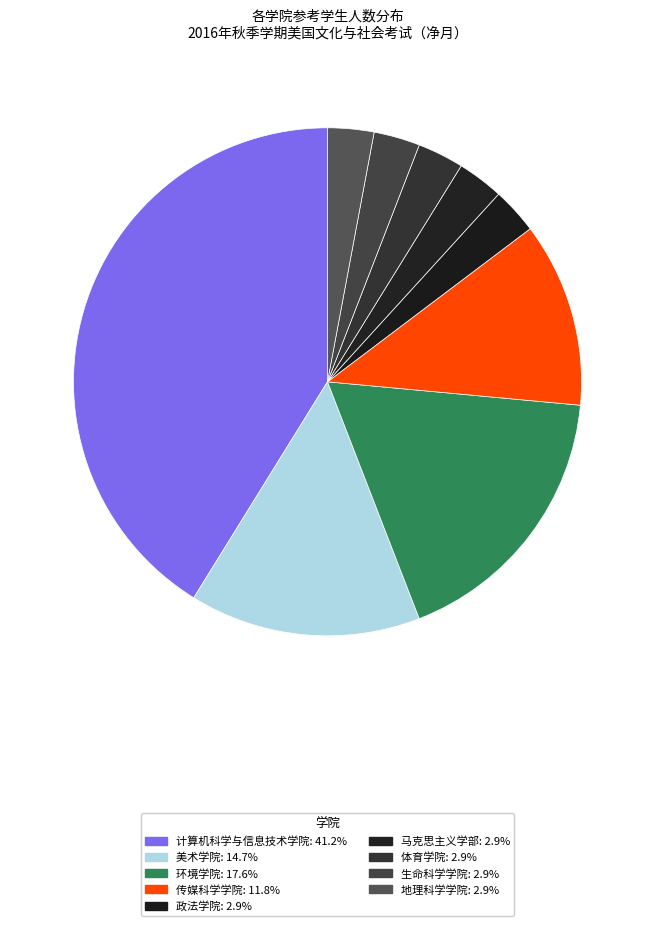

Approximately how many times larger is the value at 生命科学学院 compared to 环境学院?

0.2